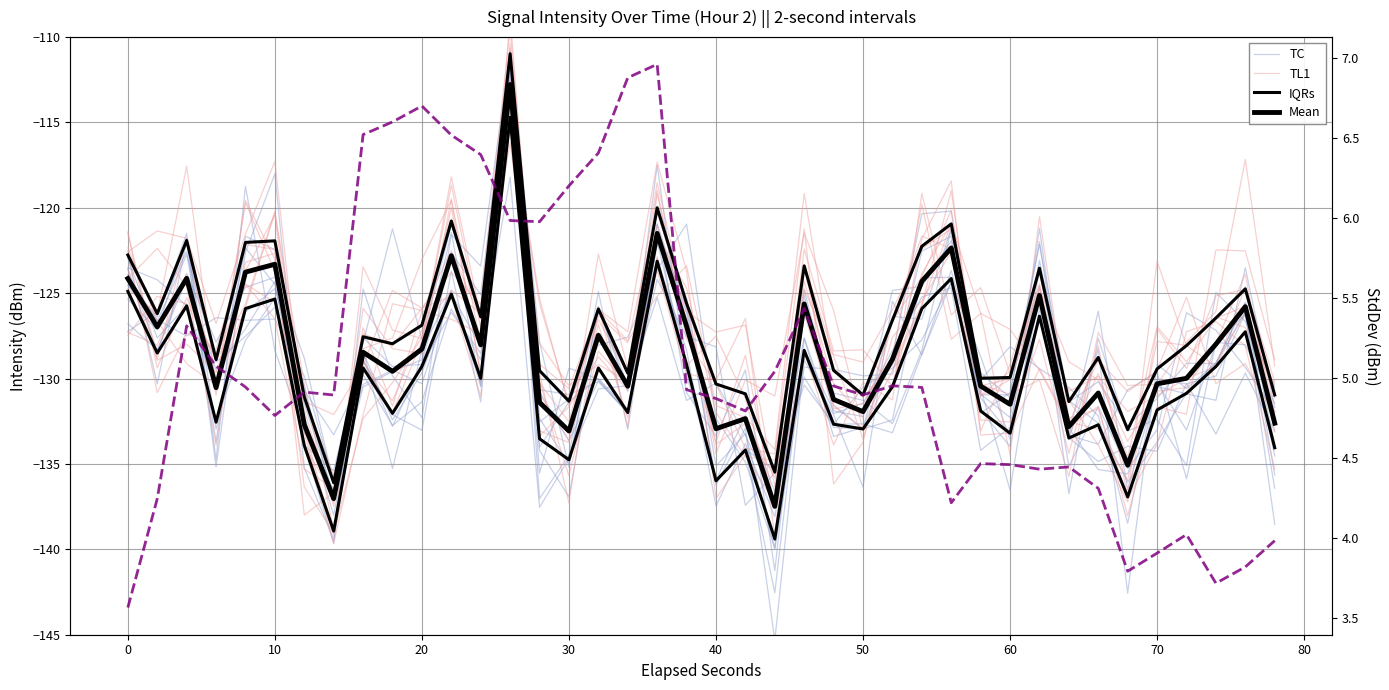

True or false: IQRs and Mean cross at least once.

False